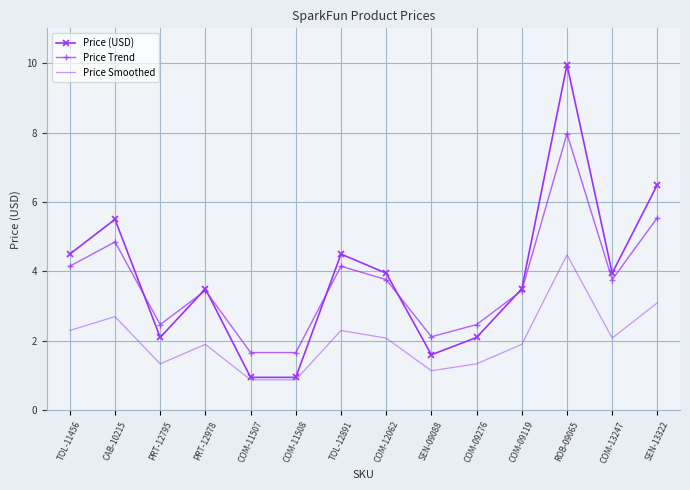

Is the value of Price Smoothed at SEN-09088 greater than the value of Price Trend at COM-11508?

No